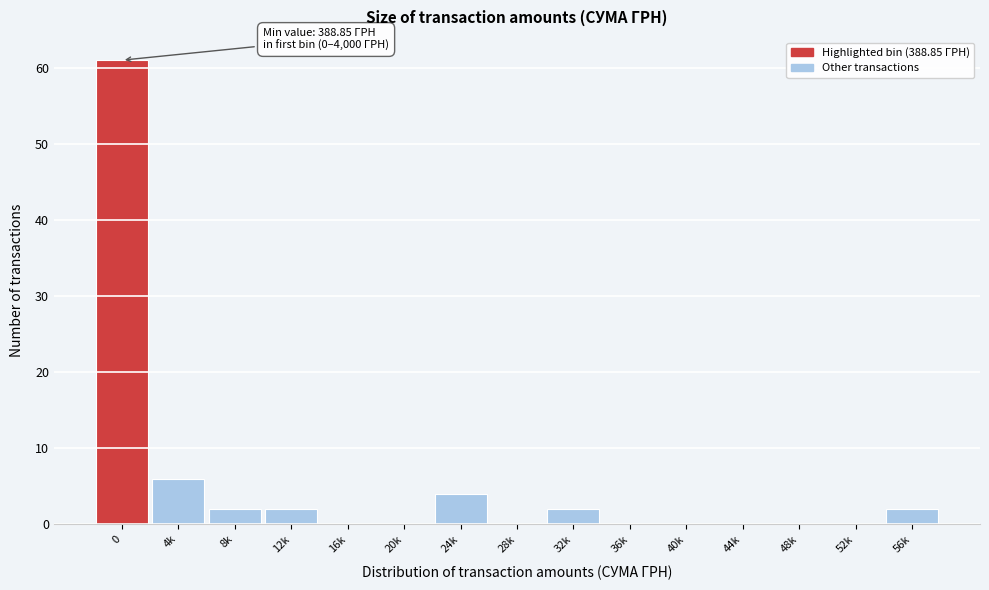

Reading left to right, list all the values displayed in this chart.

0=61	4k=6	8k=2	12k=2	16k=0	20k=0	24k=4	28k=0	32k=2	36k=0	40k=0	44k=0	48k=0	52k=0	56k=2